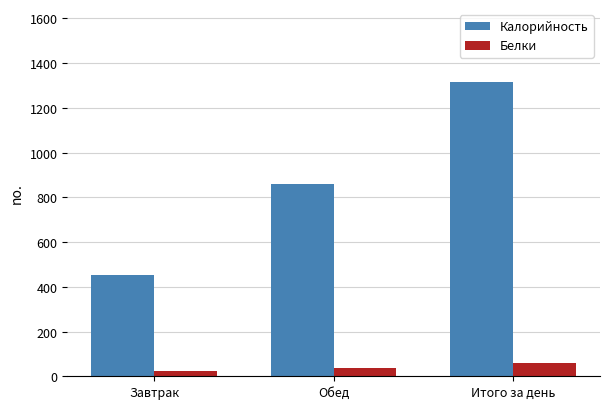

Are the bars horizontal?

No